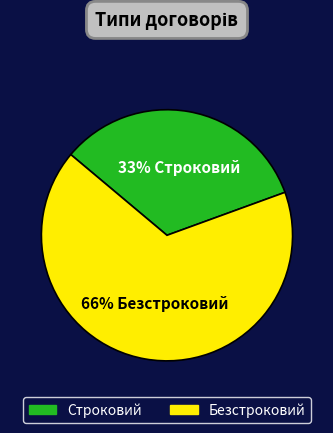

Count the number of slices in the pie.

2